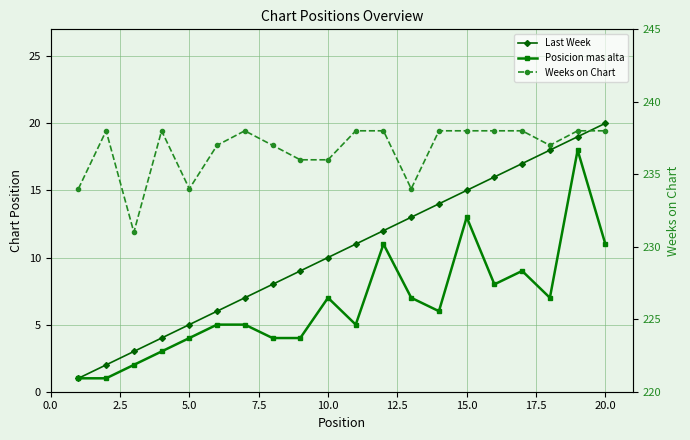

What position from the left is 15.0?

7